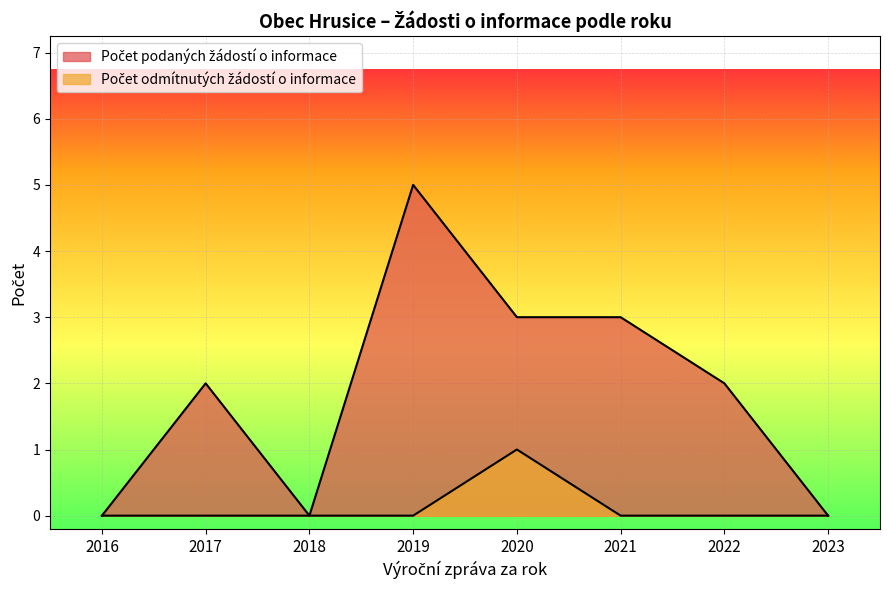

At how many categories does at least one series exceed 2?

3